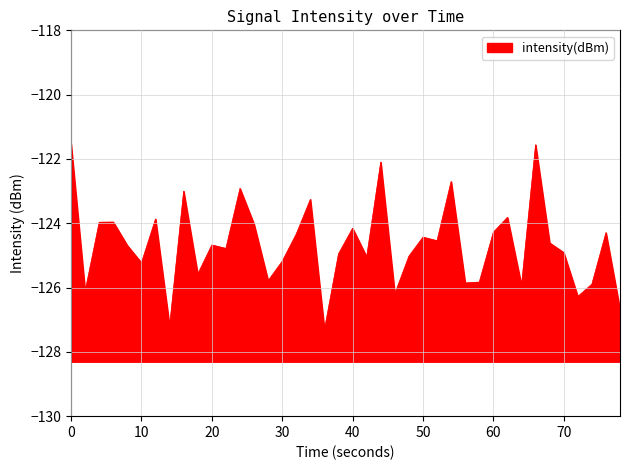

What is the value of the 7th point from the left?

-123.9